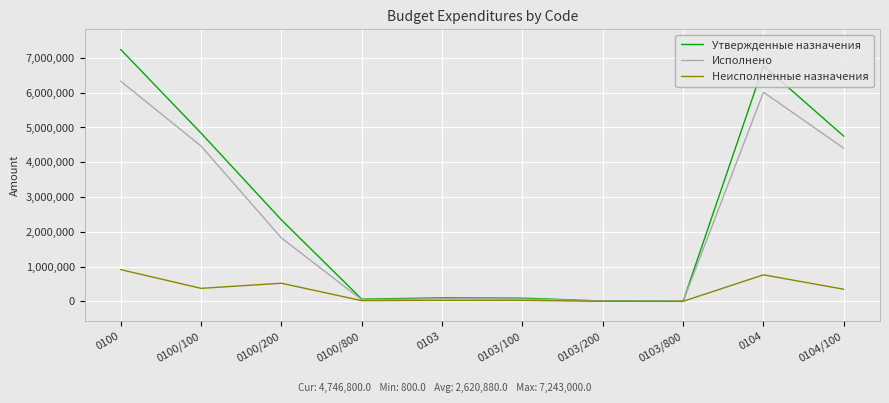

Is the value of Исполнено at 0100/100 greater than the value of Неисполненные назначения at 0103/200?

Yes